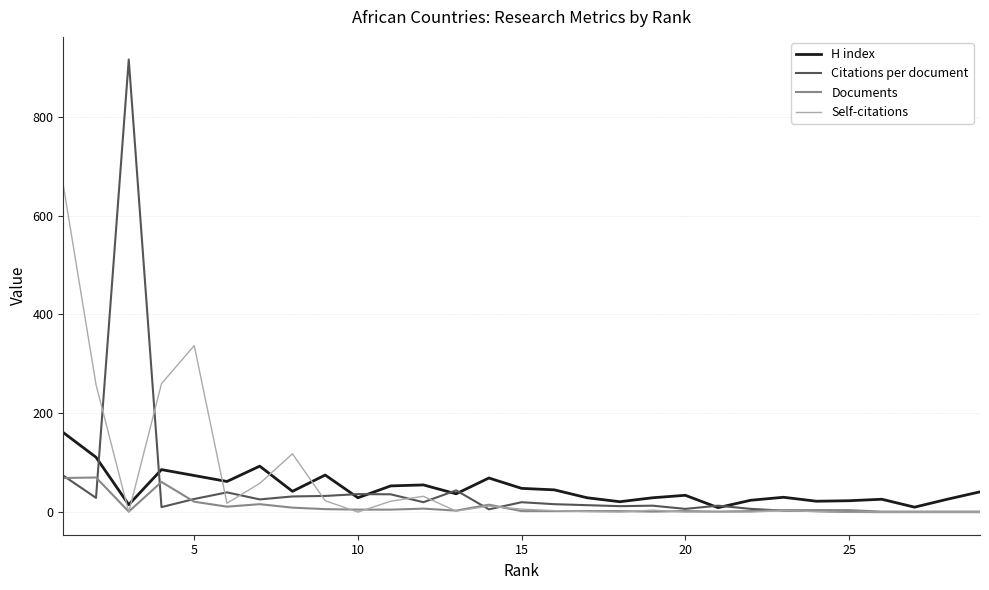

Which series has the largest range (max minus min)?

Citations per document